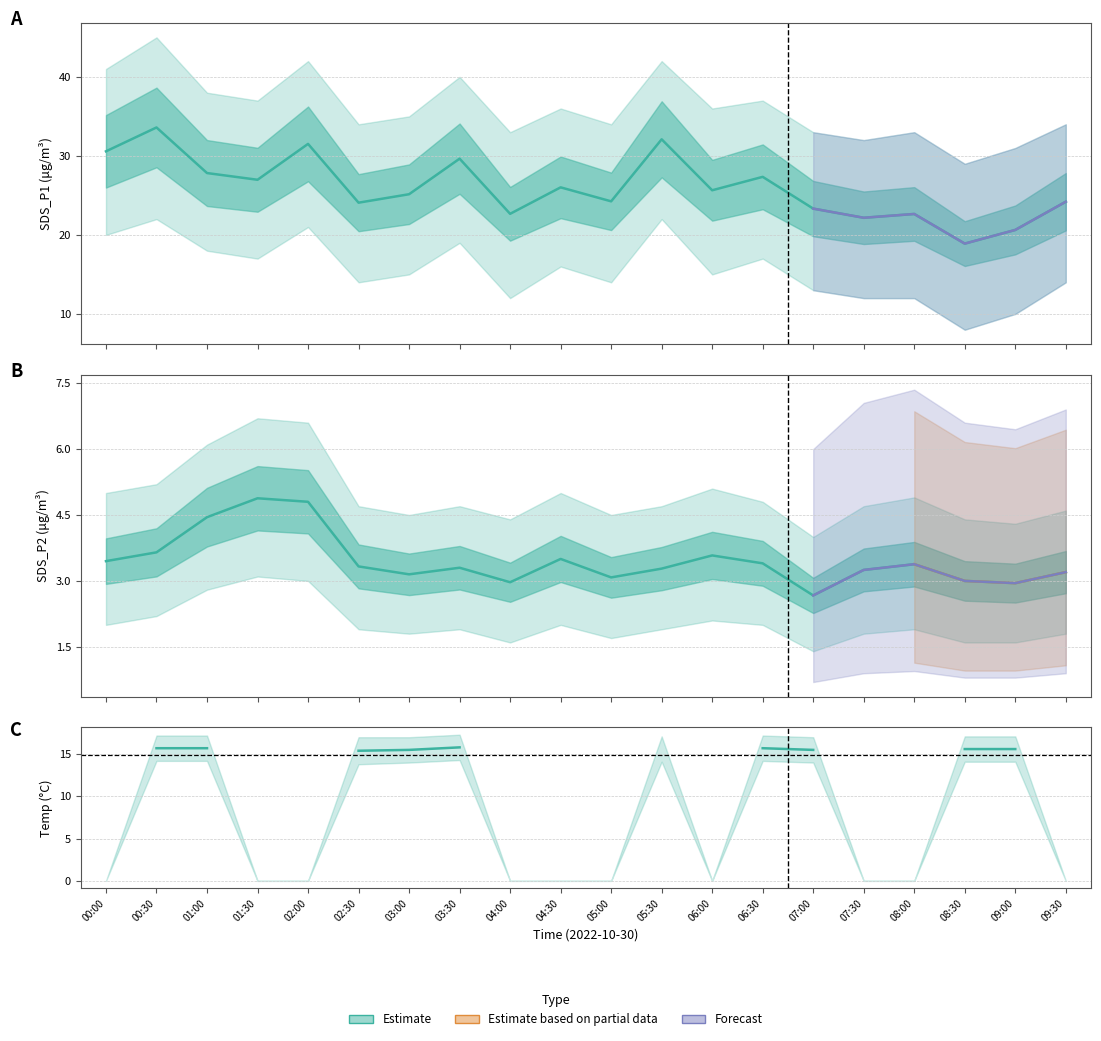

At which label does SDS_P1 first exceed 25?

00:00